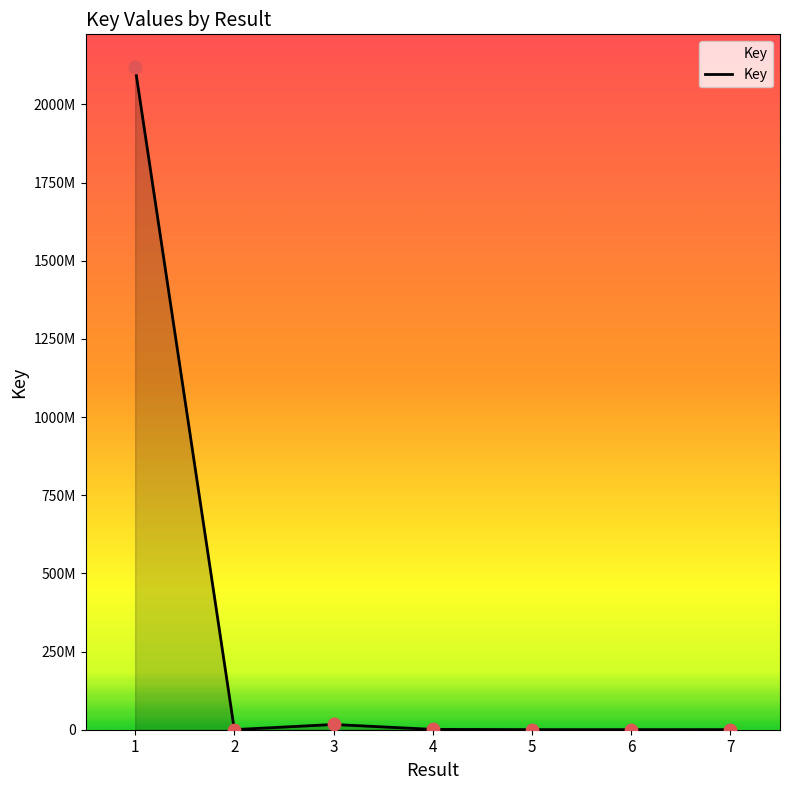

Between 5 and 6, which is larger?

5